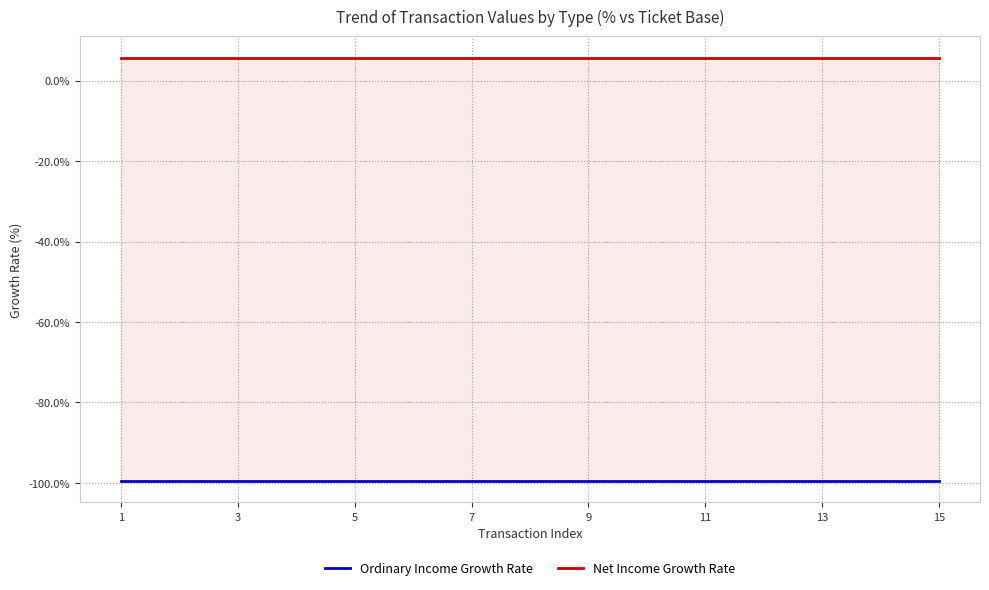

At which label is Ordinary Income Growth Rate closest to -99?

1